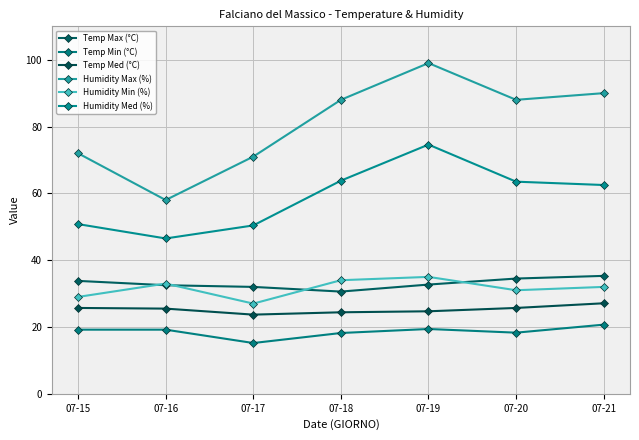

What is the difference between the maximum and minimum values in the Temp Med (°C) series?

3.4